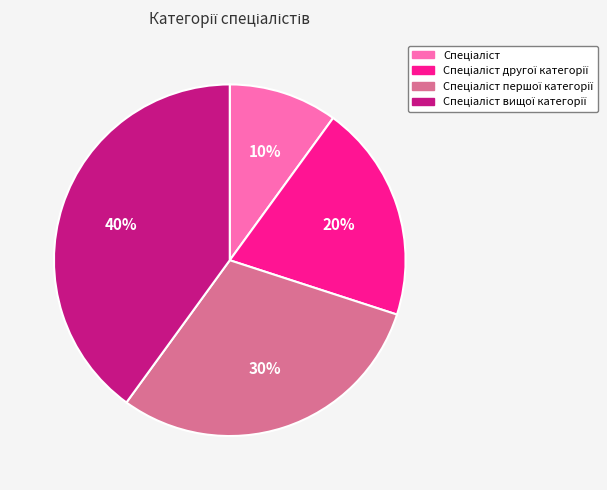

To the nearest percent, what is the average slice percentage?

25%